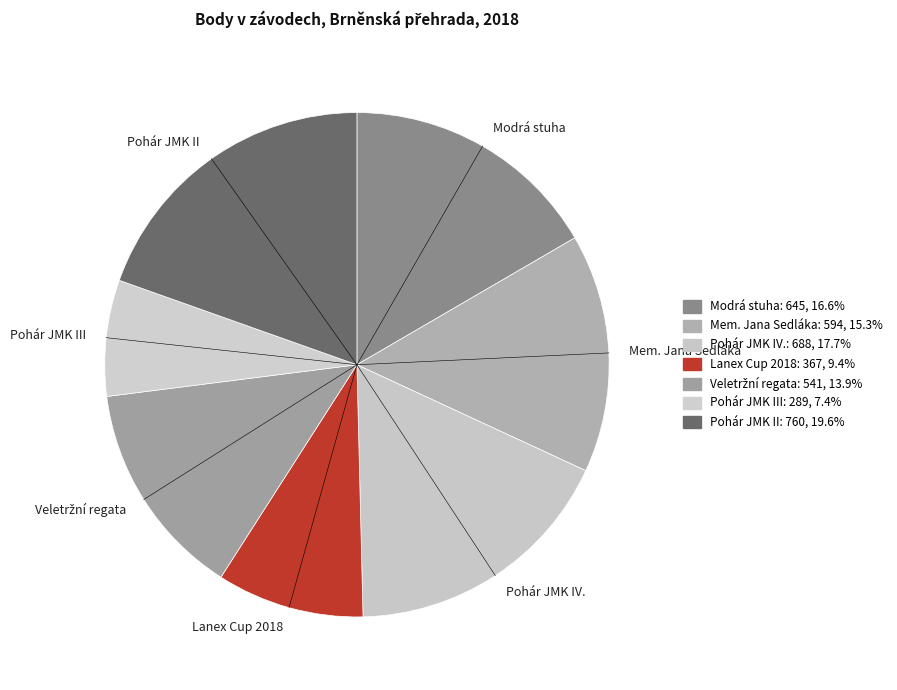

Combined, do Modrá stuha and Lanex Cup 2018 account for over 50%?

No